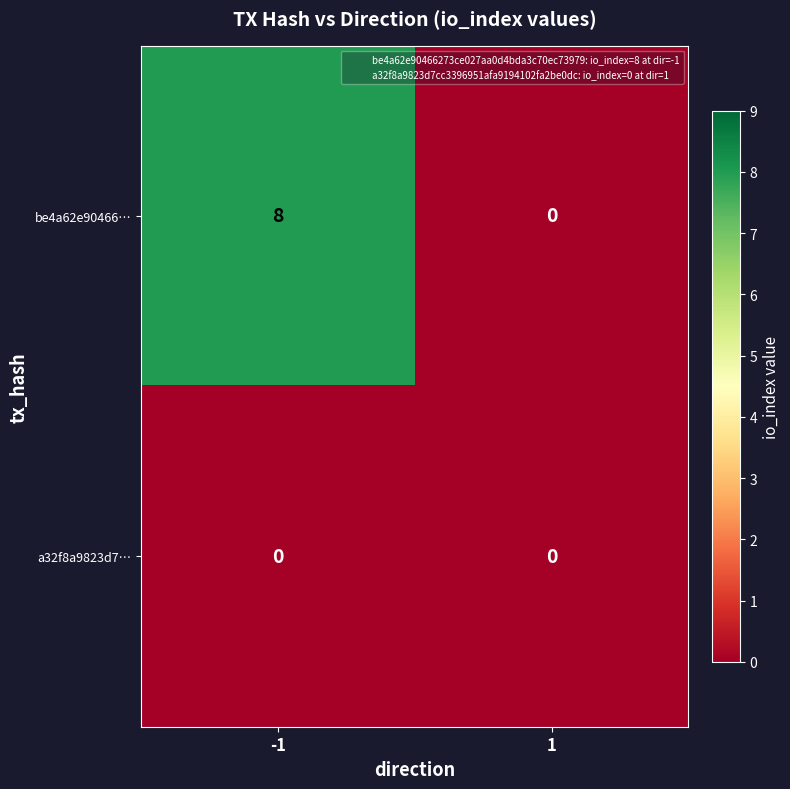

Which series changed the most between -1 and 1?

be4a62e90466…